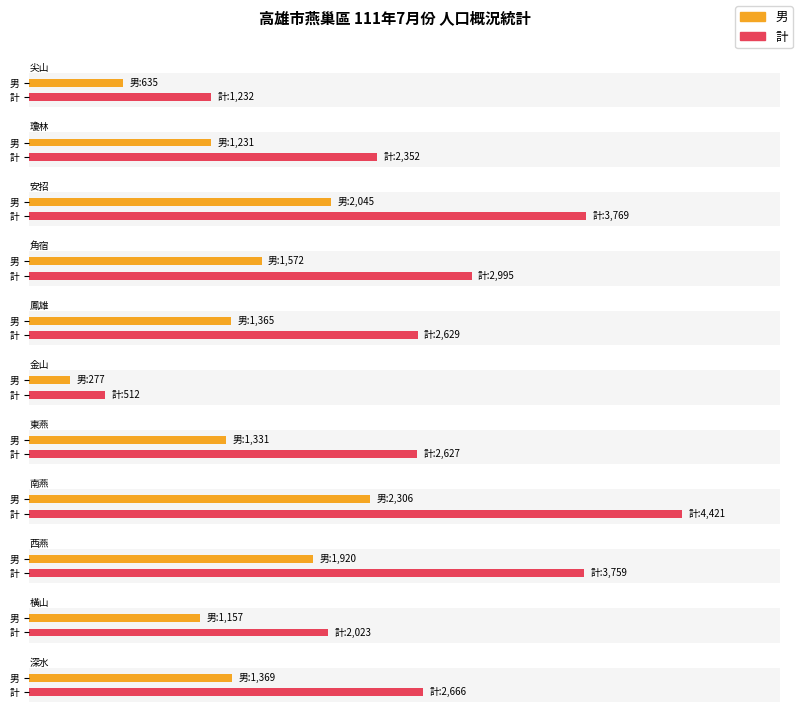

Which series has the largest range (max minus min)?

計